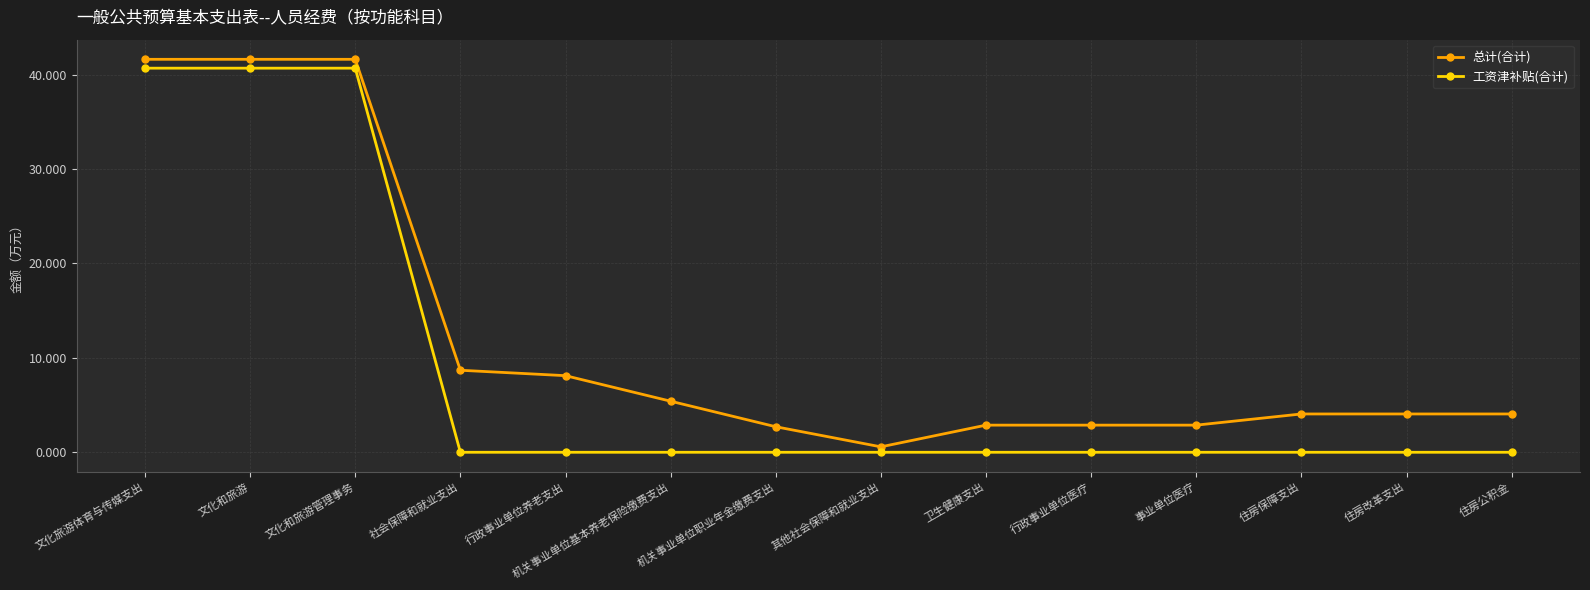

What is the approximate value of 总计(合计) at 行政事业单位医疗?

2.9